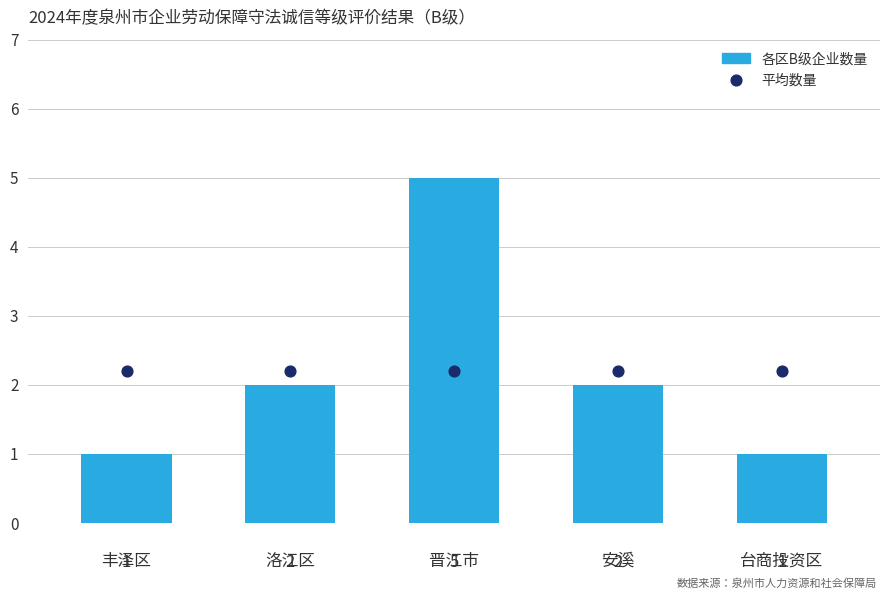

What is the total value across all series at 丰泽区?

3.2